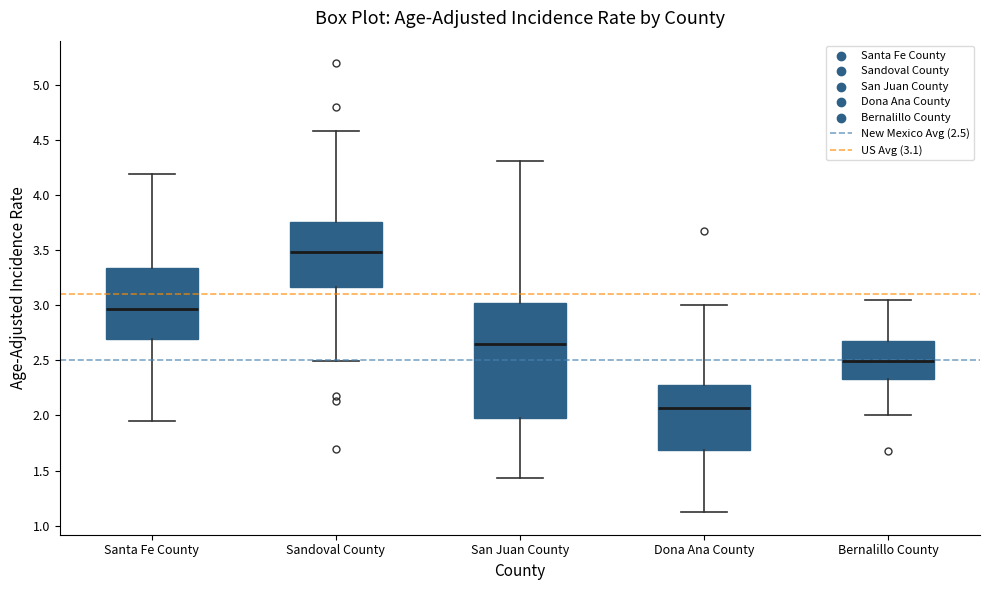

Where does the upper whisker of the box for San Juan County end on the y-axis? The values are not printed on the chart, so give them approximately, as read against the axis.

4.30